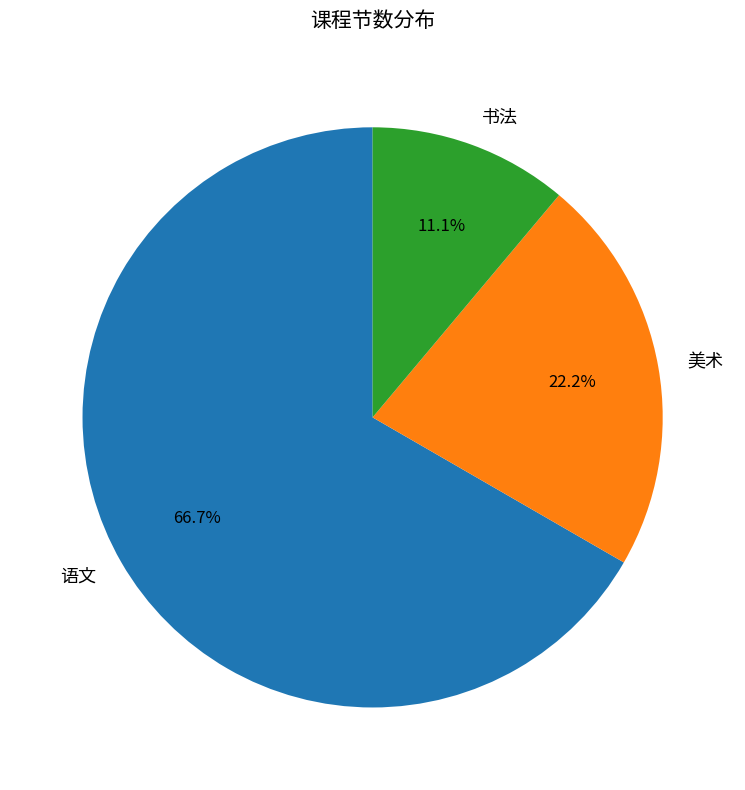

To the nearest percent, what portion does 语文 represent?

67%